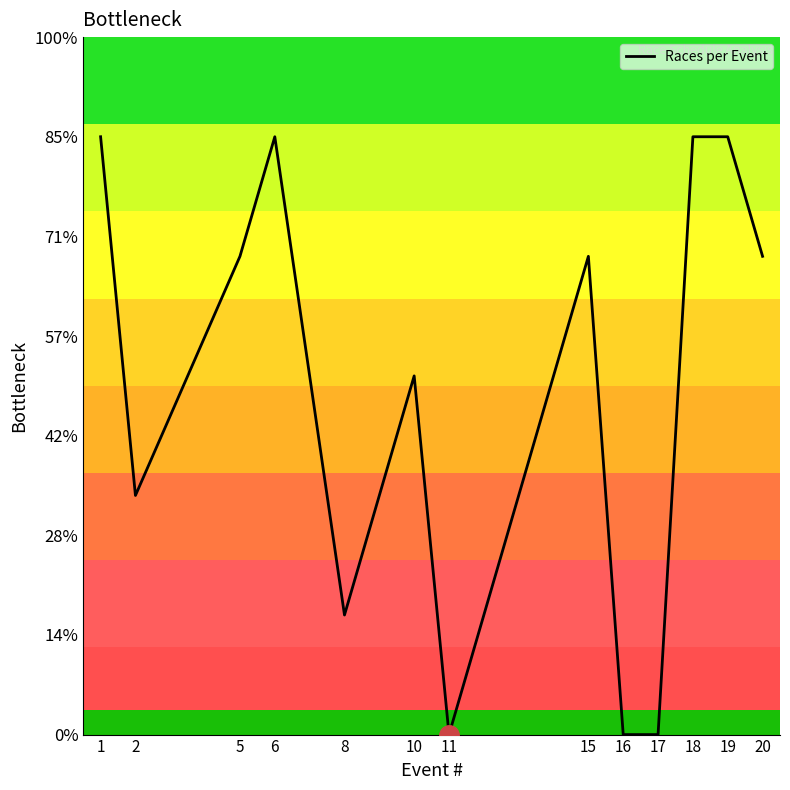

Does the chart display data point markers on the line(s)?

No